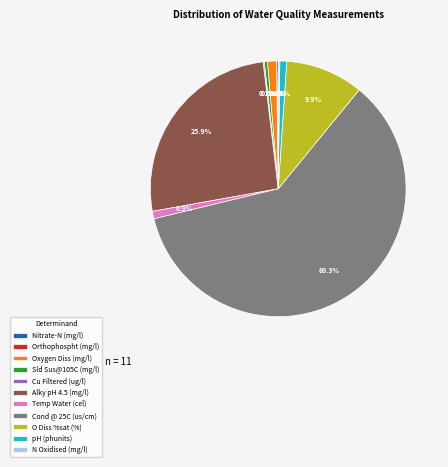

Approximately how many times larger is the value at pH (phunits) compared to Sld Sus@105C (mg/l)?

2.2